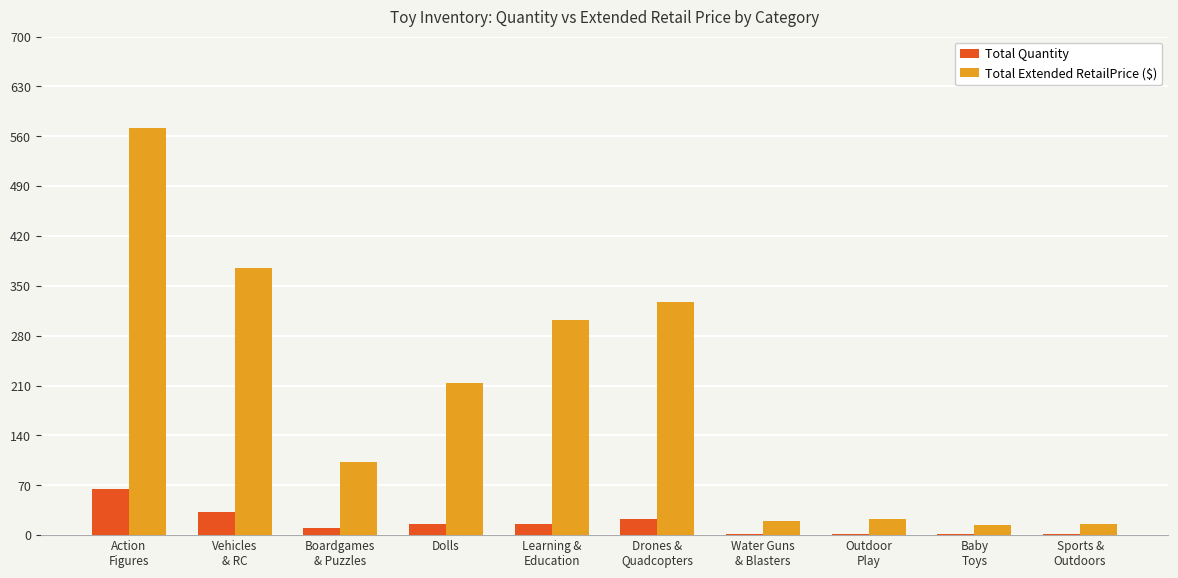

What is the sum of all Total Extended RetailPrice ($) values?

1963.6